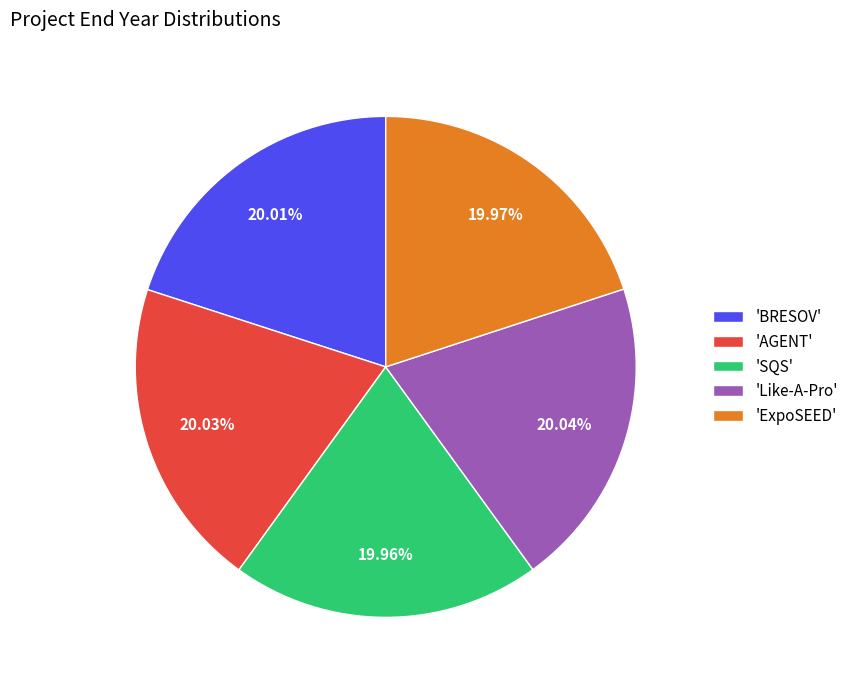

Is the sum of 'AGENT' and 'Like-A-Pro' greater than half?

No